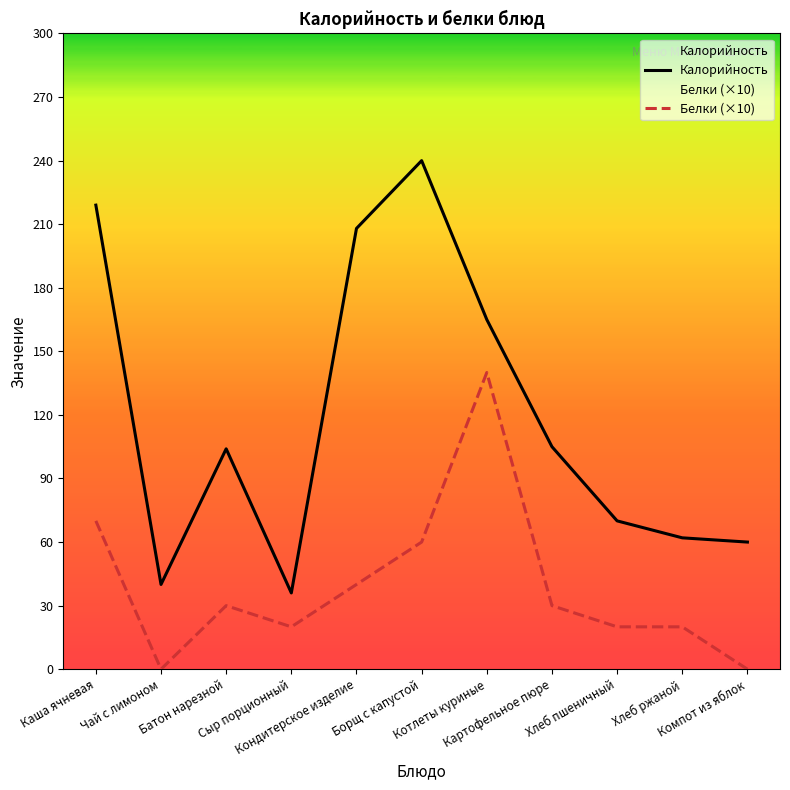

How many lines are shown in the chart?

2